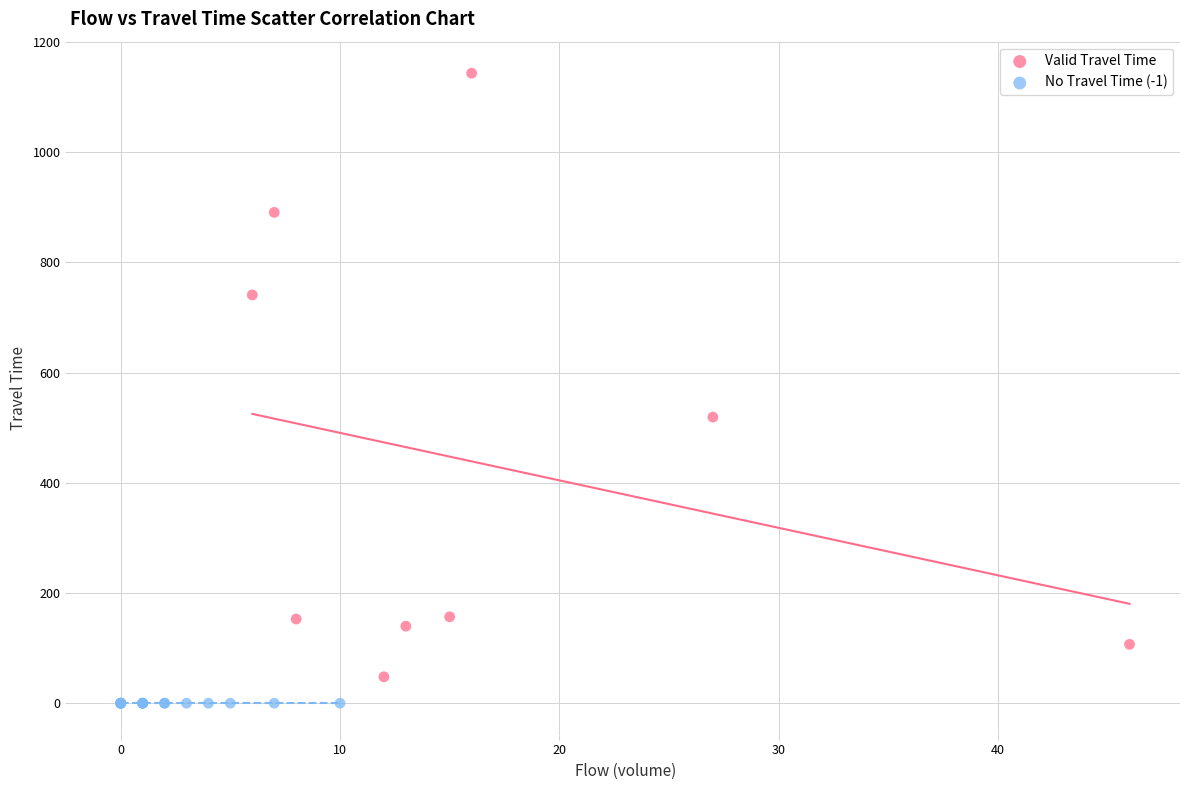

Which series reaches the maximum Y coordinate?

Valid Travel Time